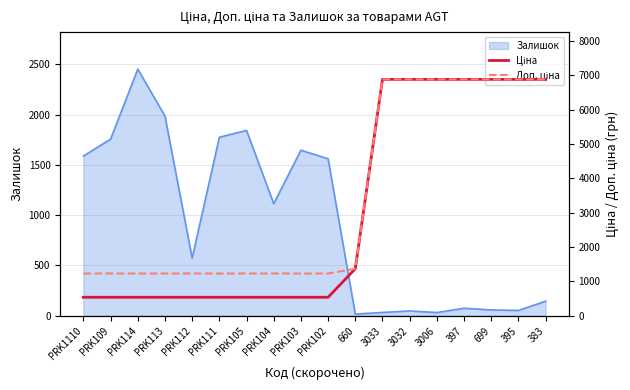

Is it true that Залишок equals 329 at PRK102?

False